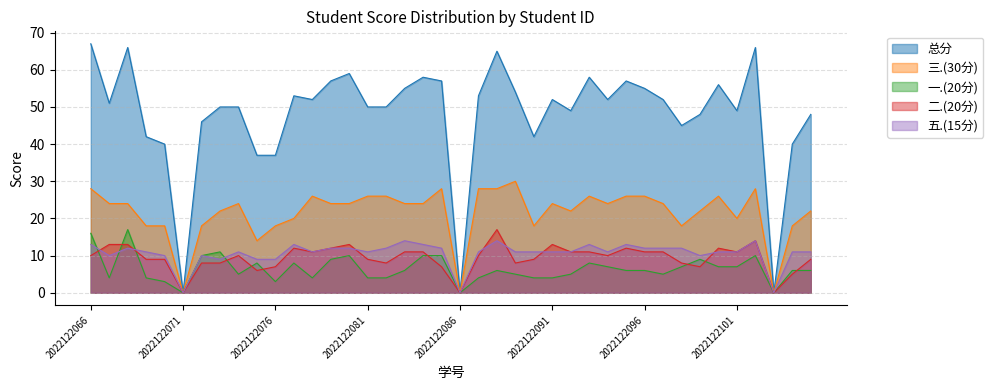

Rank the series at 2022122101 from lowest to highest value.

一.(20分), 二.(20分), 五.(15分), 三.(30分), 总分